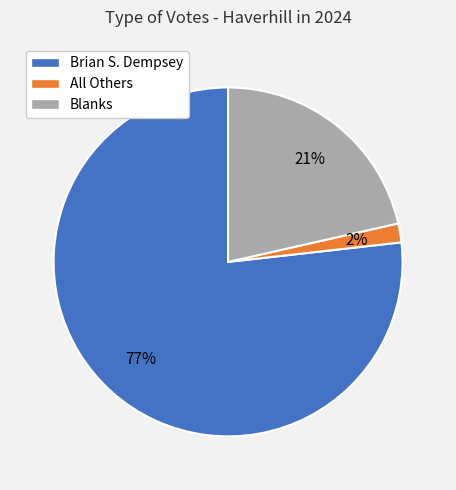

Which category has the biggest portion of the pie?

Brian S. Dempsey